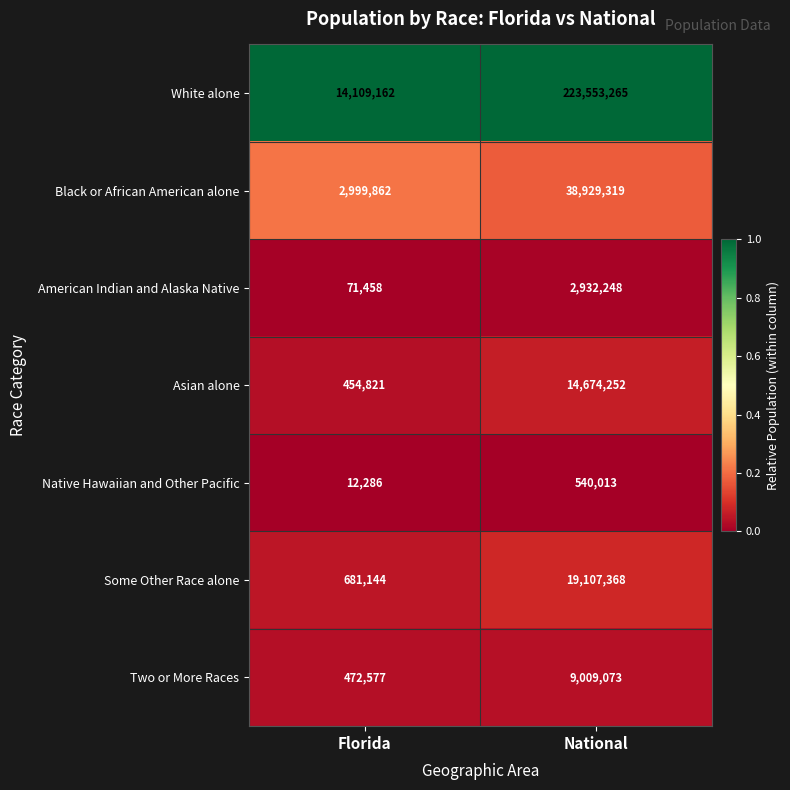

Reading left to right, transcribe all the data shown in this chart.

White alone: 14109162	223553265
Black or African American alone: 2999862	38929319
American Indian and Alaska Native: 71458	2932248
Asian alone: 454821	14674252
Native Hawaiian and Other Pacific: 12286	540013
Some Other Race alone: 681144	19107368
Two or More Races: 472577	9009073